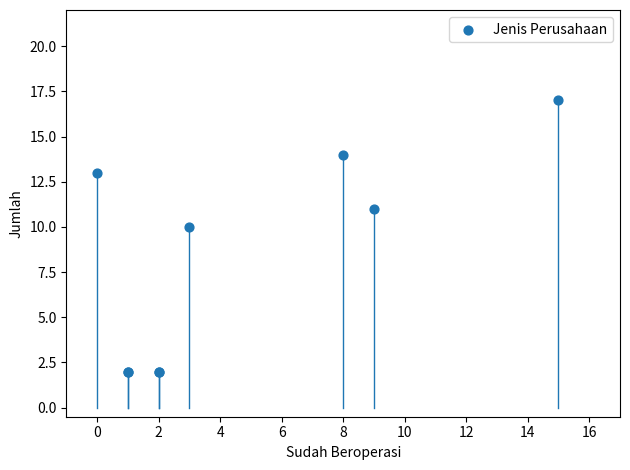

What Y value in the scatter plot is closest to 9?

10